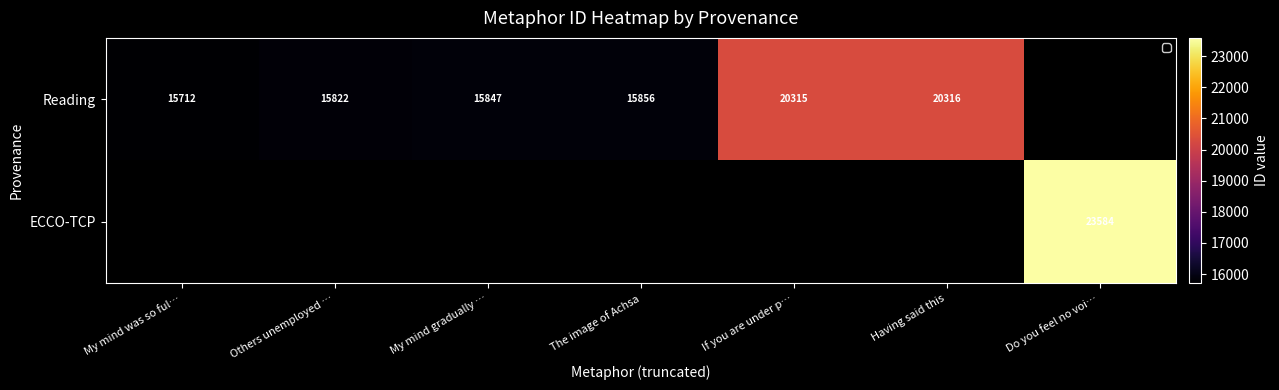

What is the sum of the Reading values at Having said this and Others unemployed …?

36138